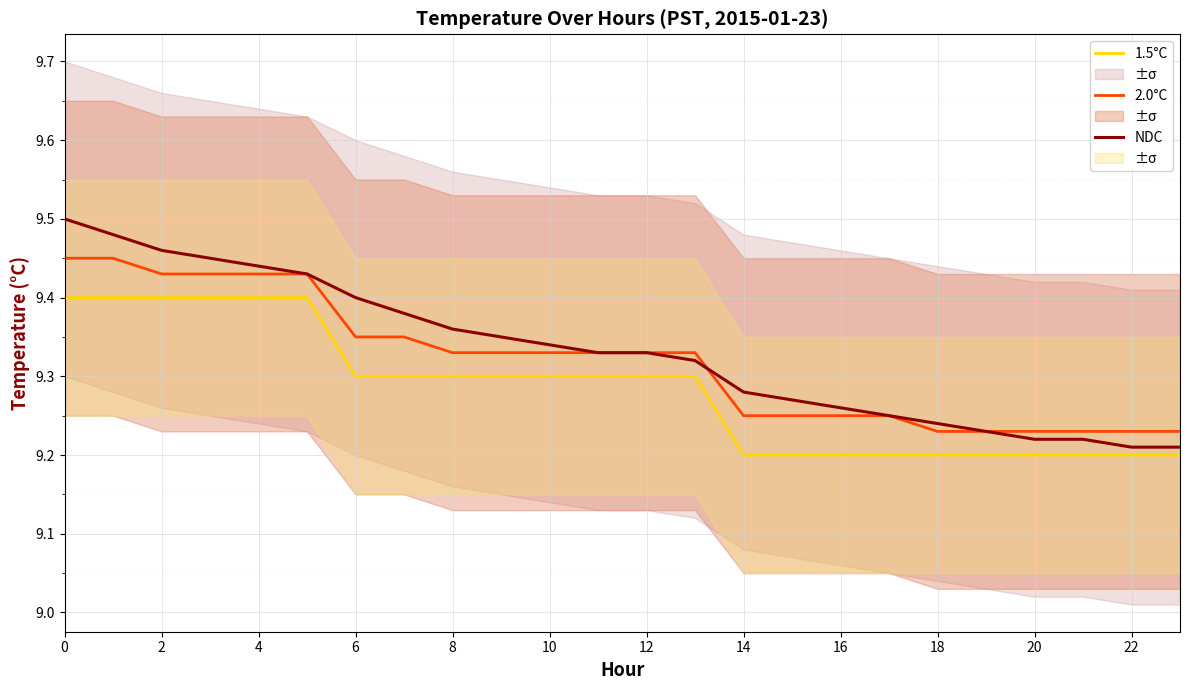

What is the spread (max minus min) of values at 14?

0.1